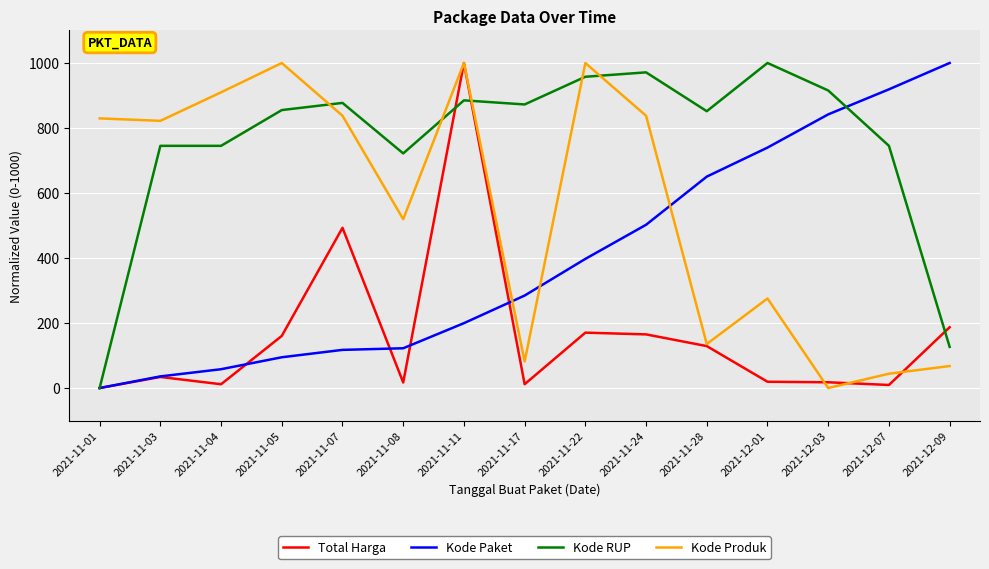

Where does the Total Harga series first go above 34?

2021-11-03